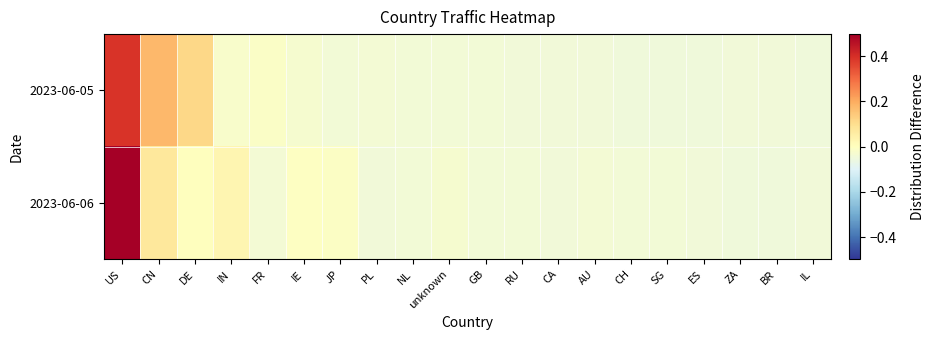

Rank the series by their average value, from highest to lowest.

2023-06-06, 2023-06-05